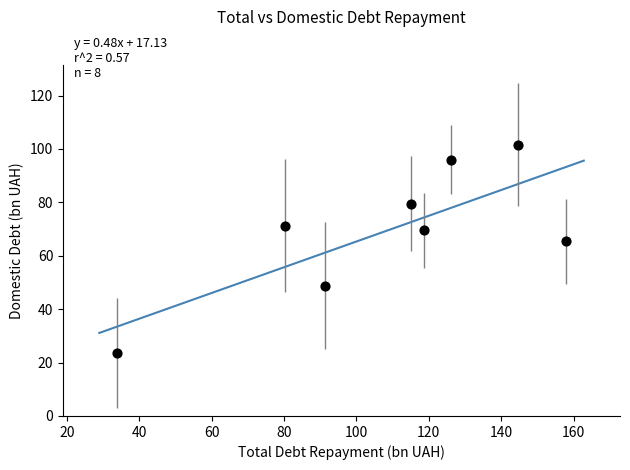

What is the range of Y values (max minus min)?

78.1